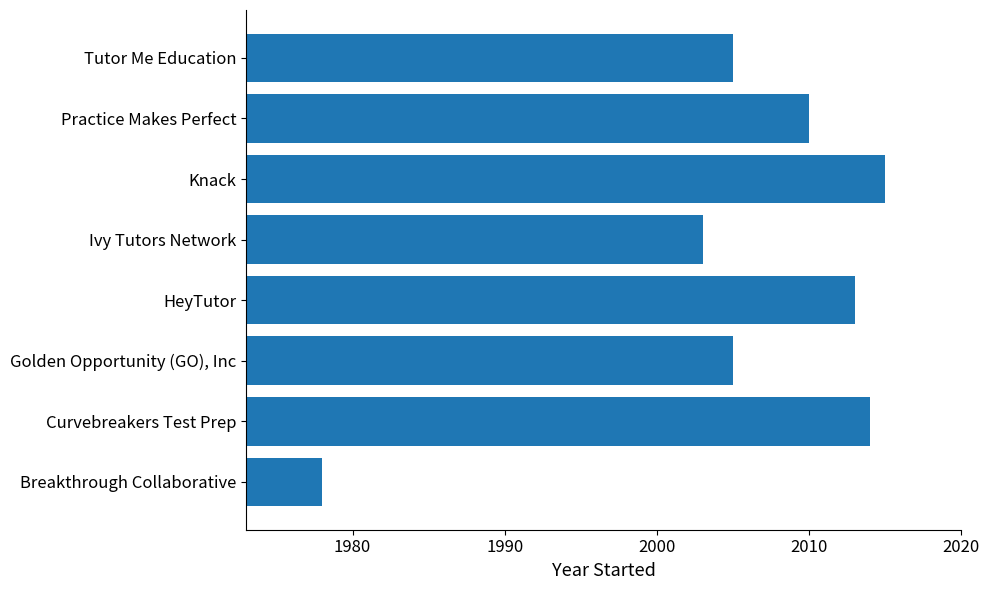

At which category does the chart reach its minimum across all series?

Breakthrough Collaborative